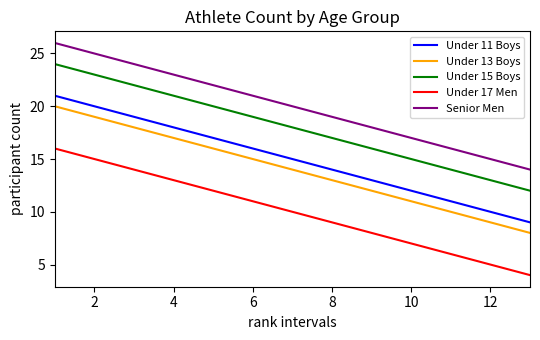

List the series in order of their peak value, lowest first.

Under 17 Men, Under 13 Boys, Under 11 Boys, Under 15 Boys, Senior Men